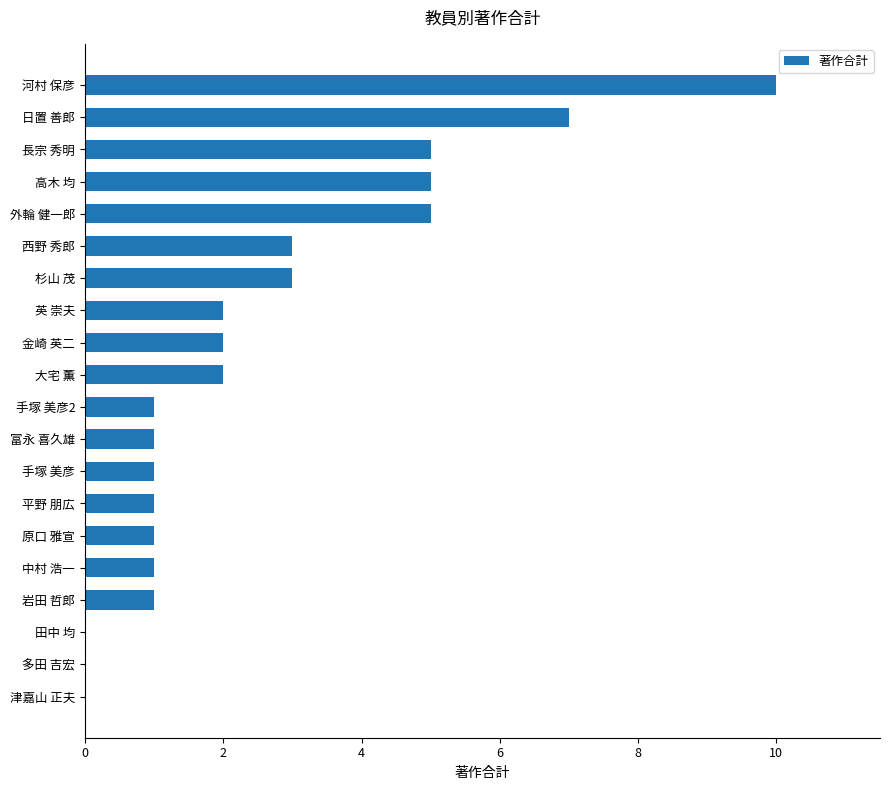

Are the bars horizontal?

Yes